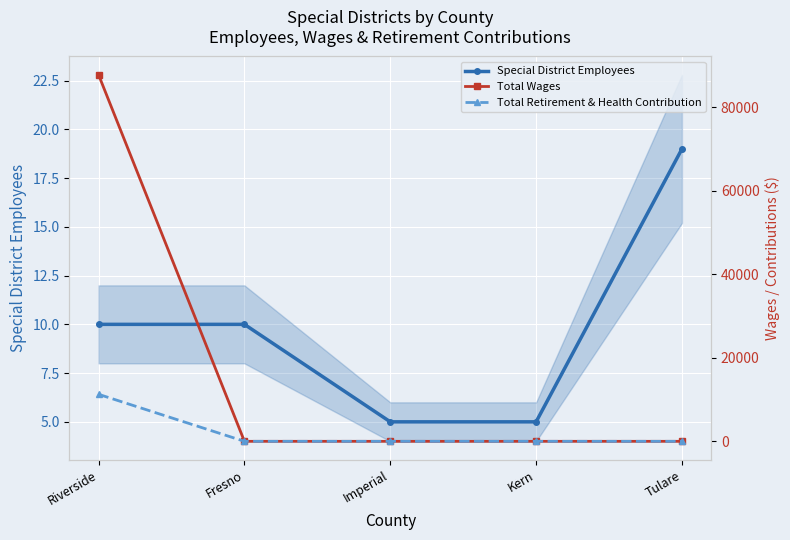

What is the difference between the second highest and minimum values in the Special District Employees series?

5